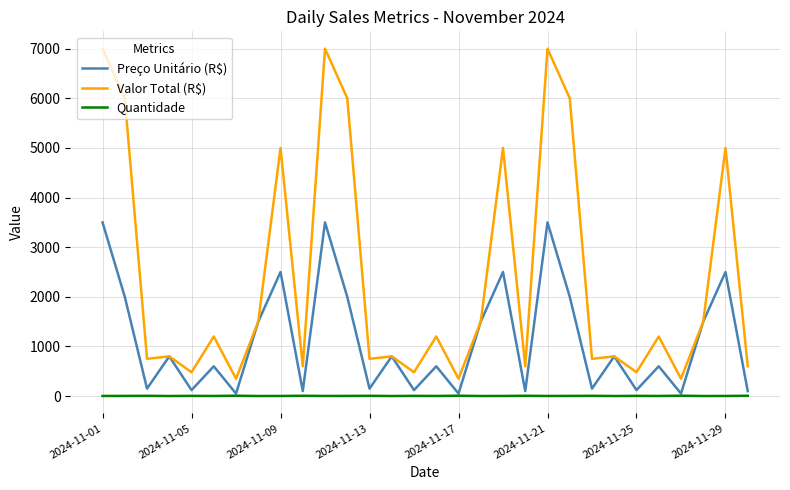

What is the maximum value shown in the chart?

7000